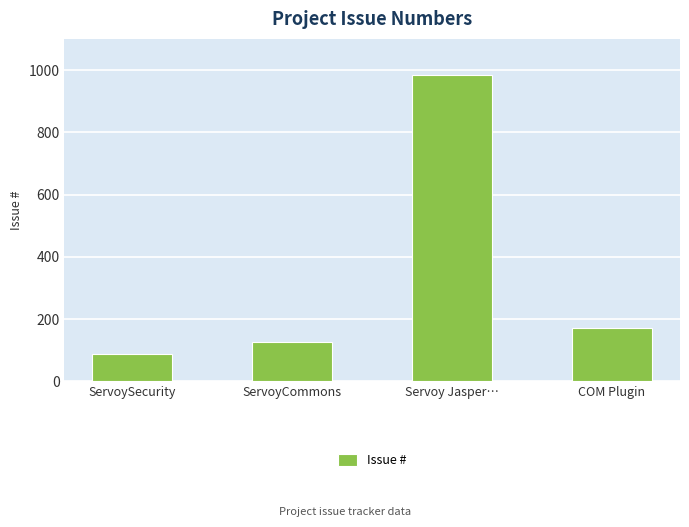

Reading right to left, what are all the values shown in this chart?

COM Plugin=171	Servoy Jasper…=985	ServoyCommons=128	ServoySecurity=88